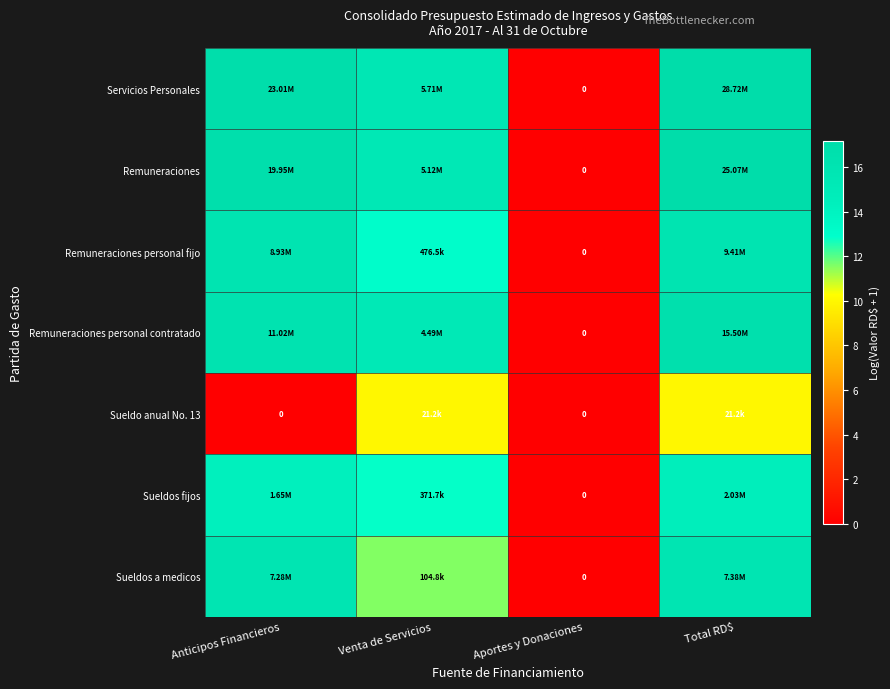

The value of Remuneraciones at Total RD$ is 17.0. True or false?

True